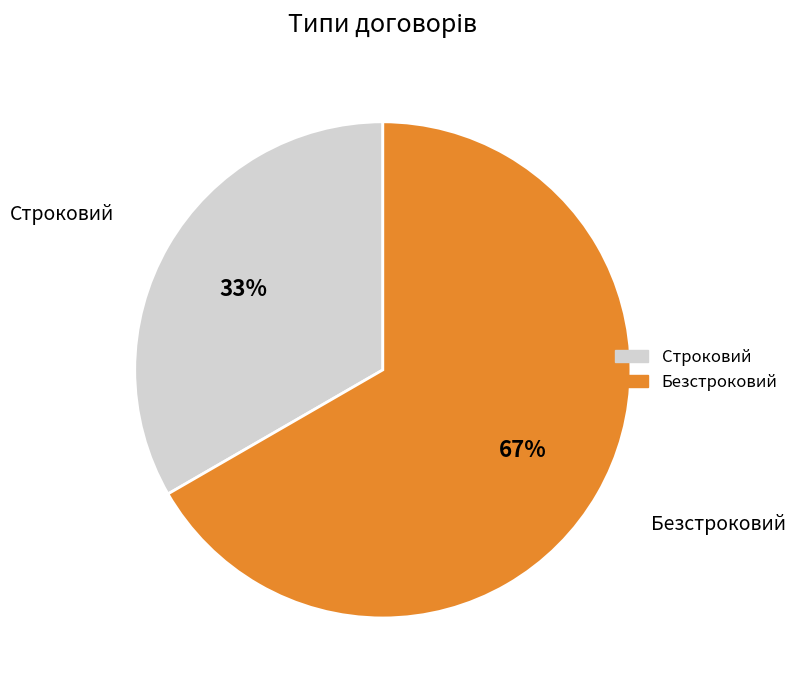

Which category has the smallest portion of the pie?

Строковий